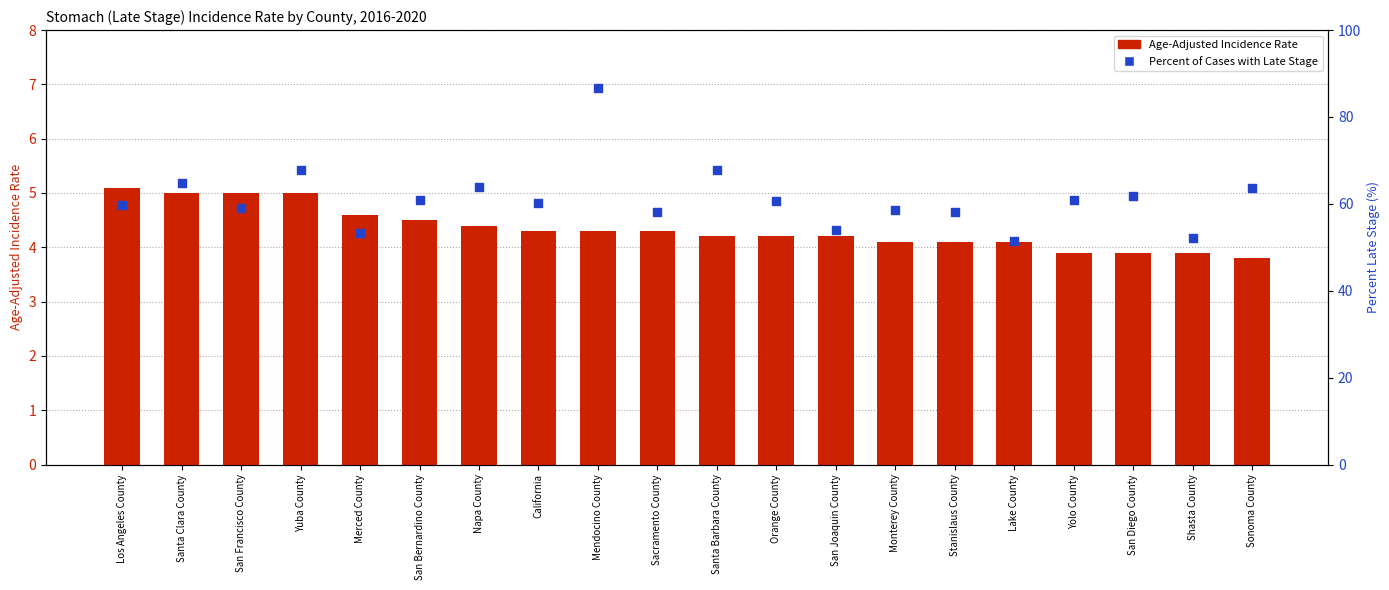

What is the total value across all series at Stanislaus County?

62.3